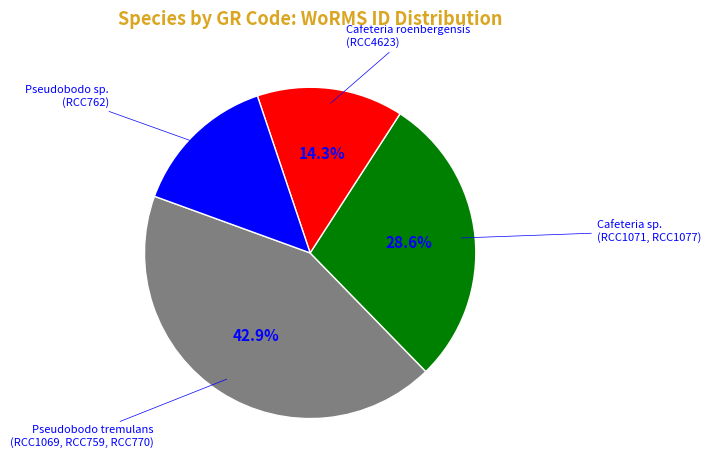

How many segments does this pie chart have?

4